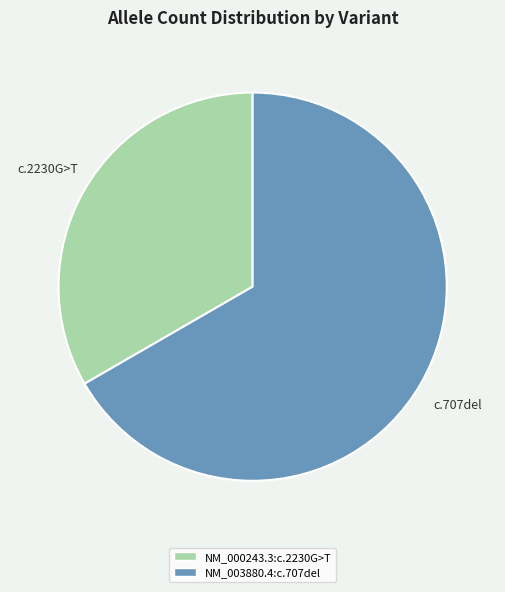

How many slices are in this pie chart?

2